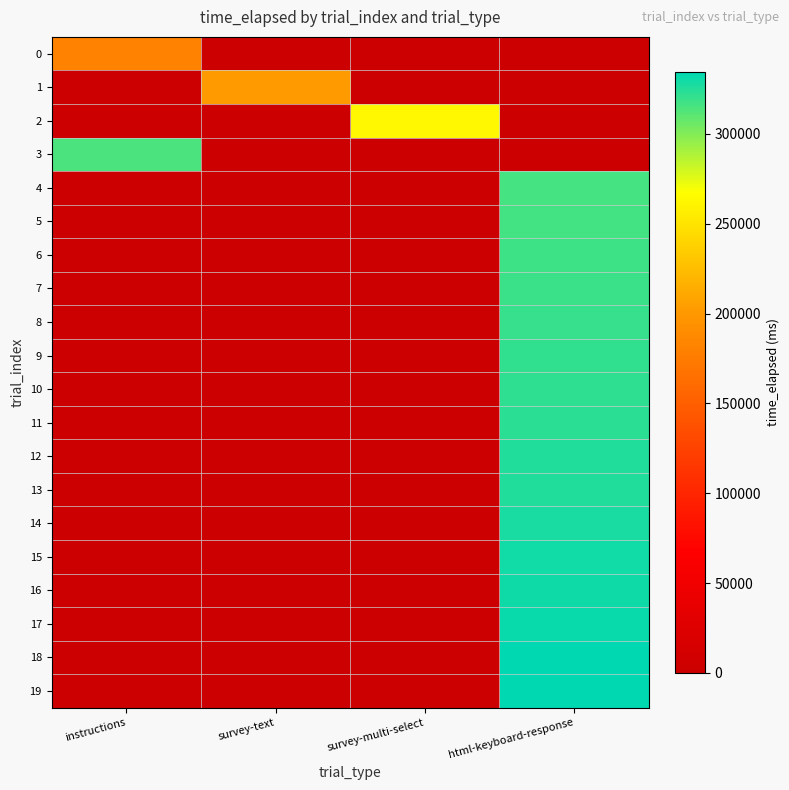

Count the number of categories in the chart.

4